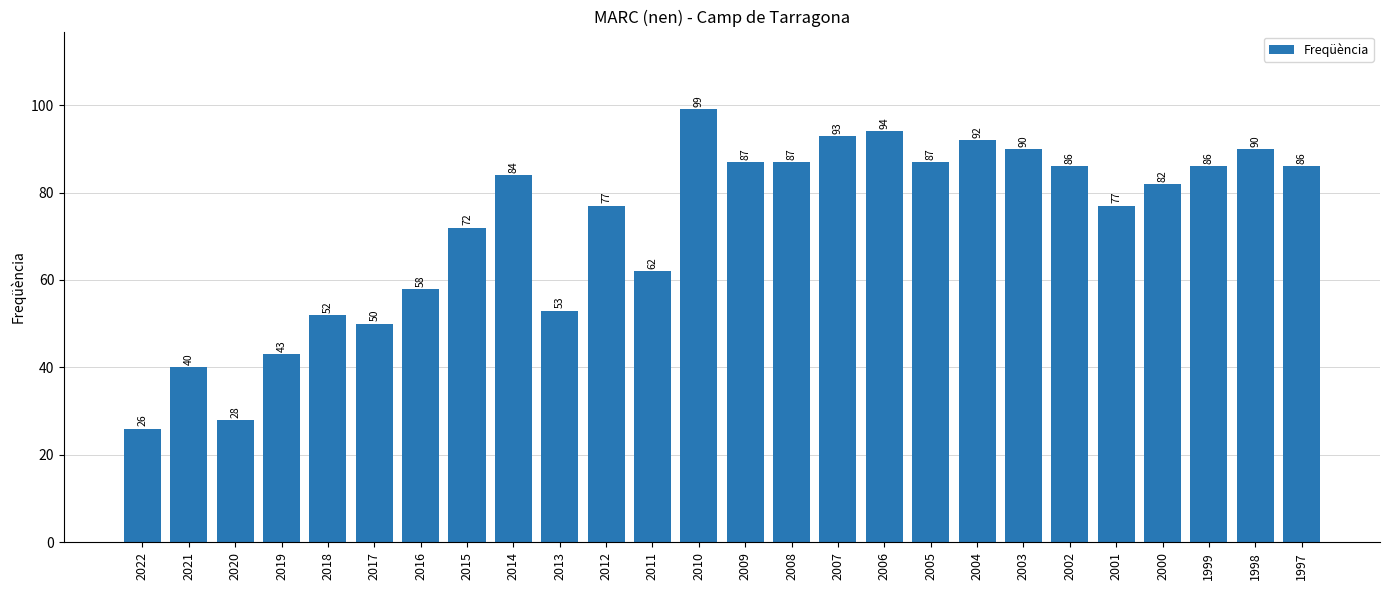

What is the smallest value displayed?

26